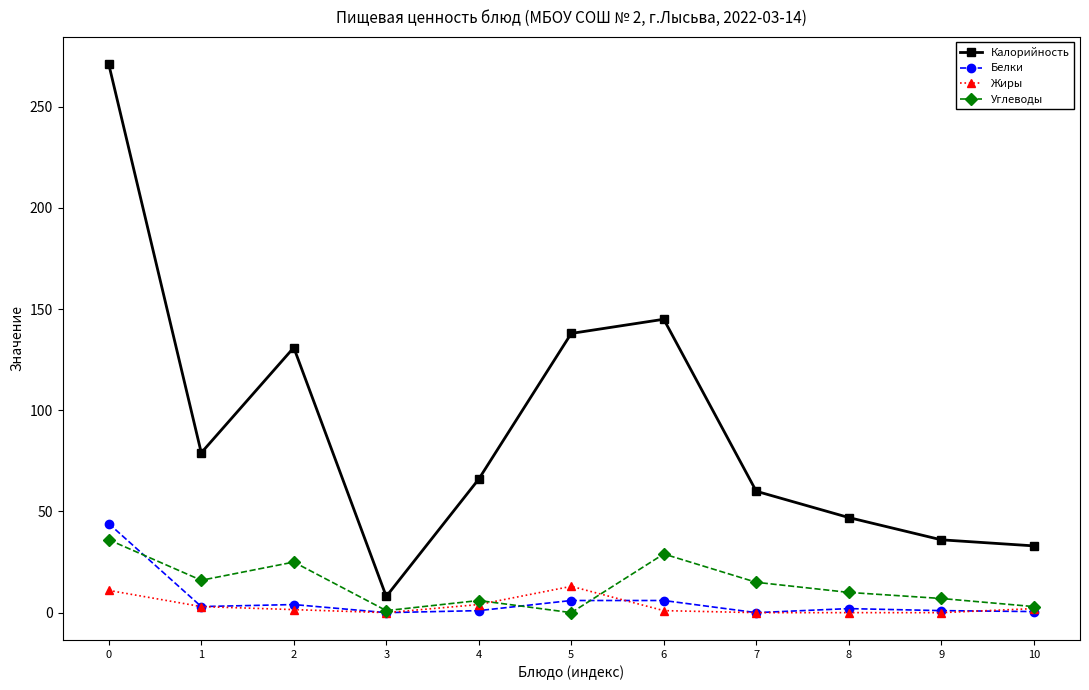

What is the average value of the Калорийность series?

92.2